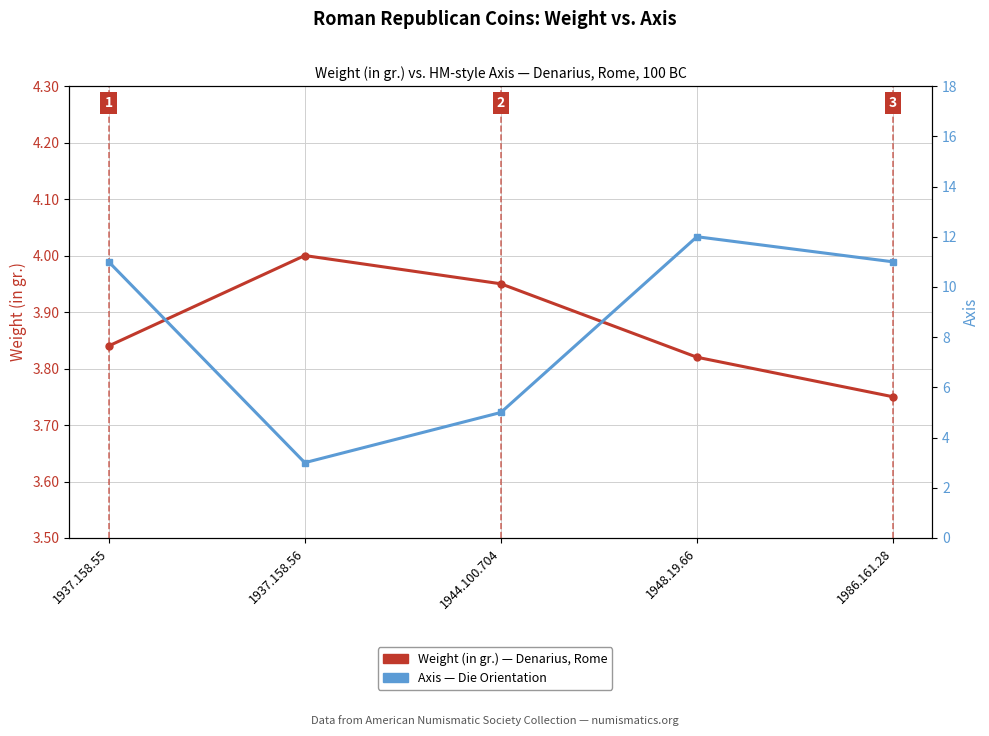

List the series in order of their peak value, lowest first.

Weight (in gr.), Axis